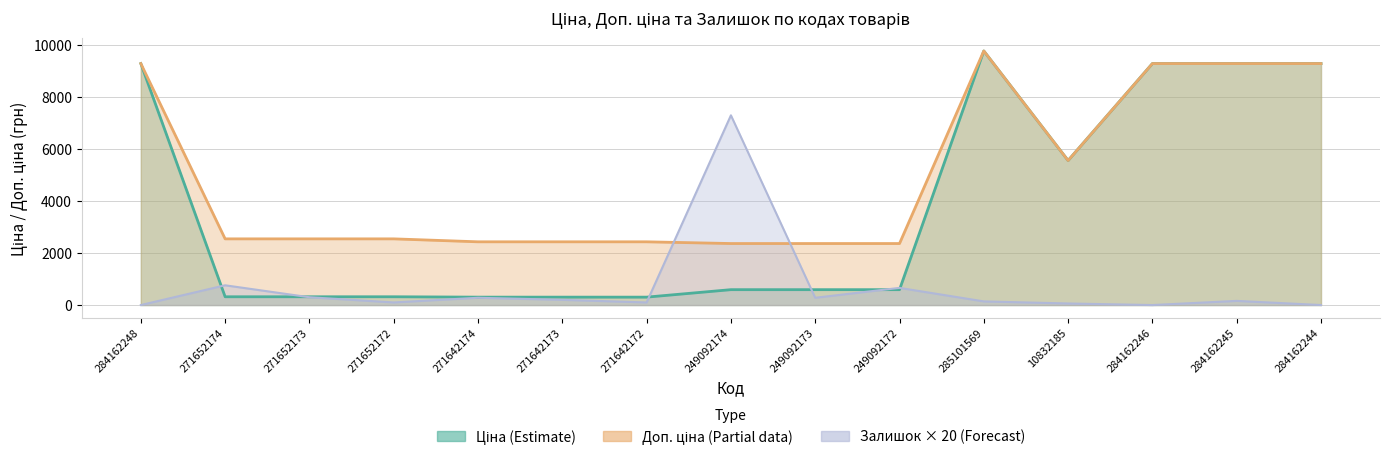

Which series has the largest range (max minus min)?

Ціна